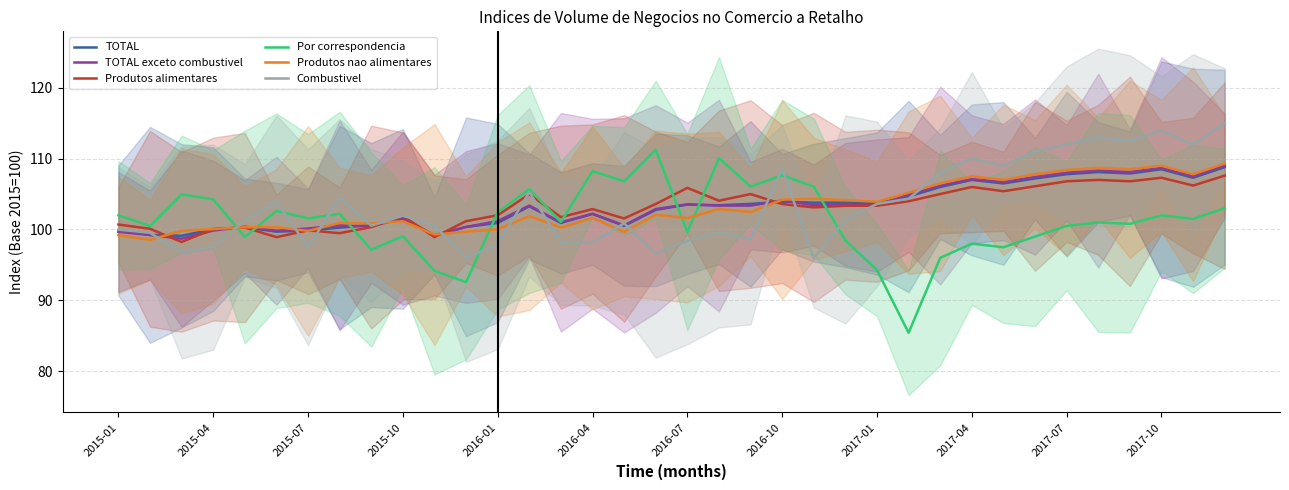

What is the lowest value of the Combustivel series?

95.9